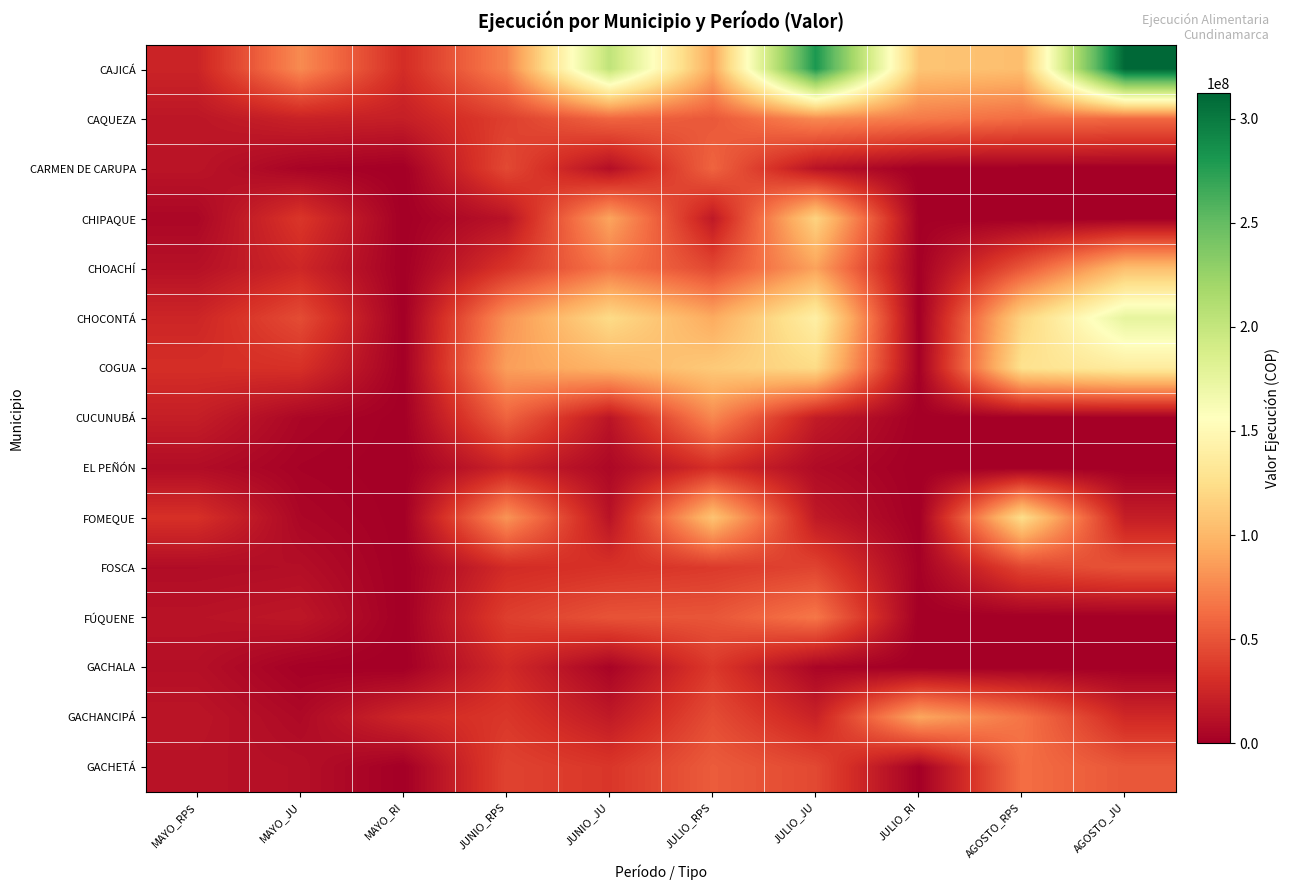

Rank the series at JULIO_RI from highest to lowest value.

CAJICÁ, GACHANCIPÁ, CAQUEZA, FOSCA, COGUA, GACHETÁ, CHOACHÍ, CHIPAQUE, CUCUNUBÁ, CARMEN DE CARUPA, CHOCONTÁ, EL PEÑÓN, FOMEQUE, FÚQUENE, GACHALA